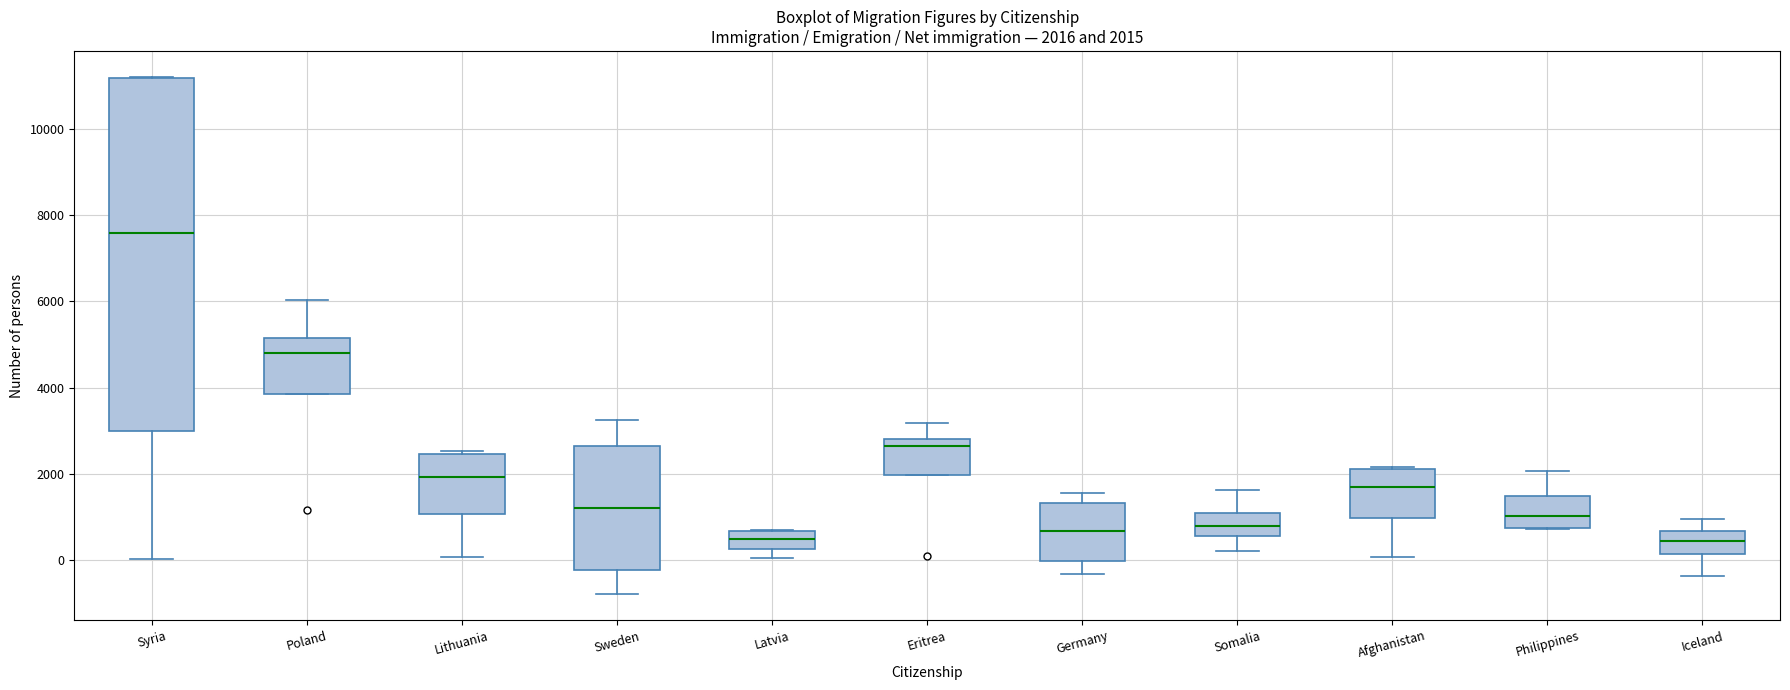

Which box has the highest median line?

Syria